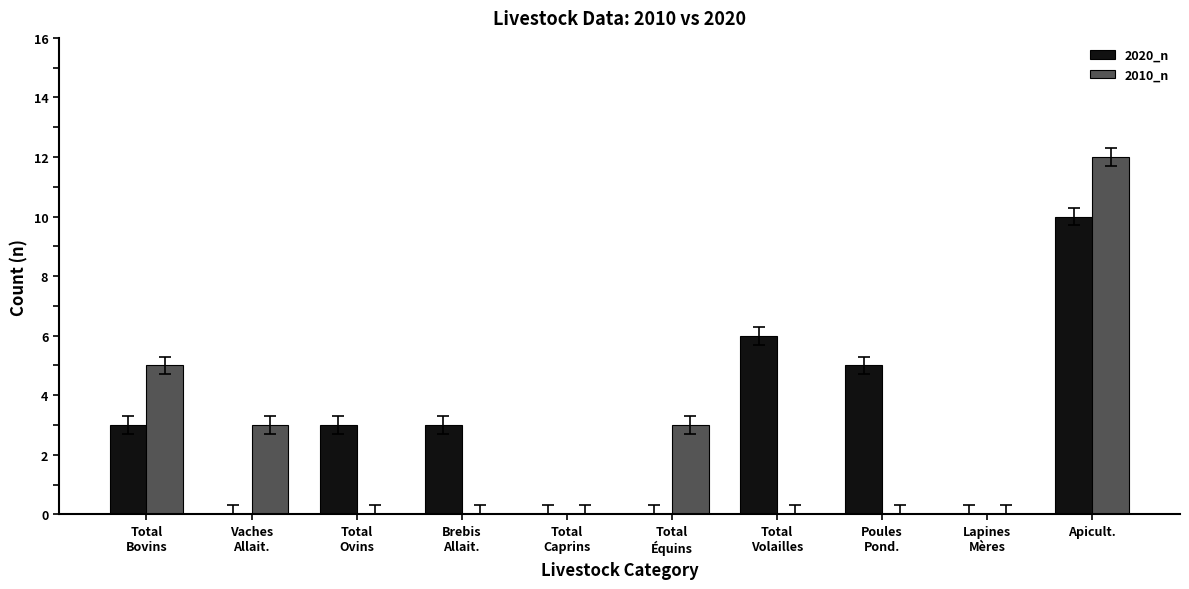

What is the maximum value shown in the chart?

12